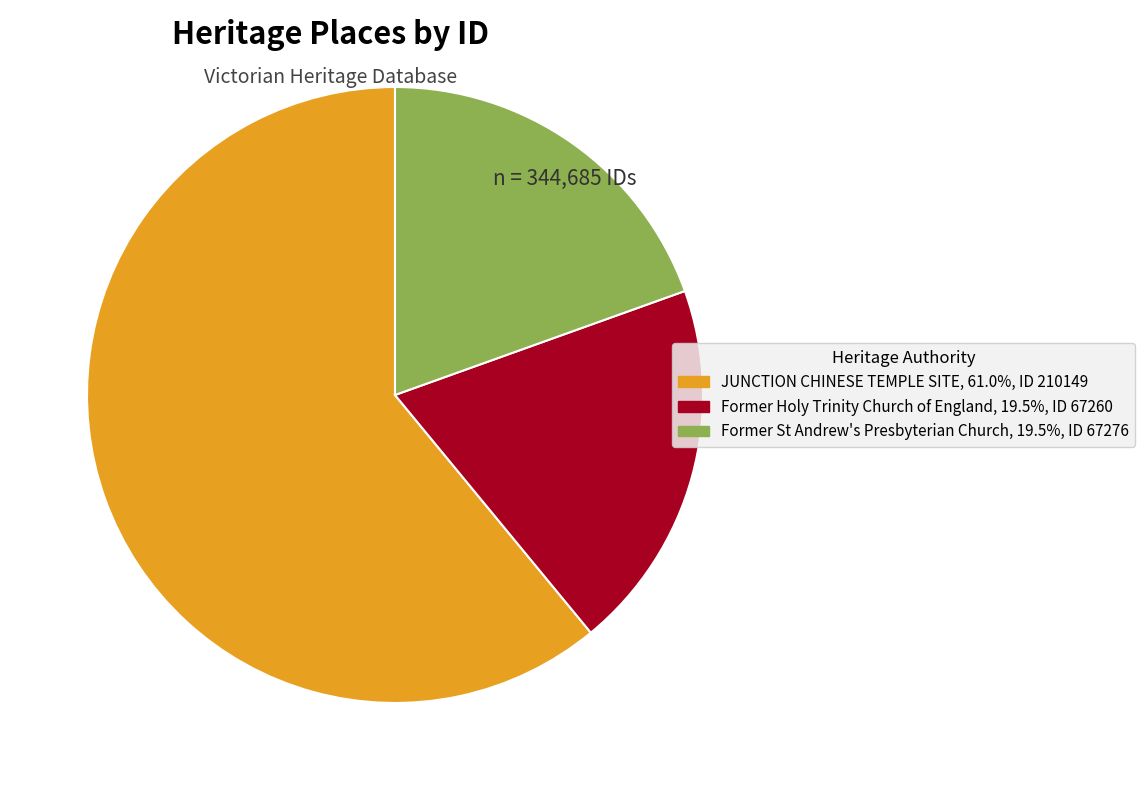

Is the sum of Former St Andrew's Presbyterian Church and JUNCTION CHINESE TEMPLE SITE greater than half?

Yes